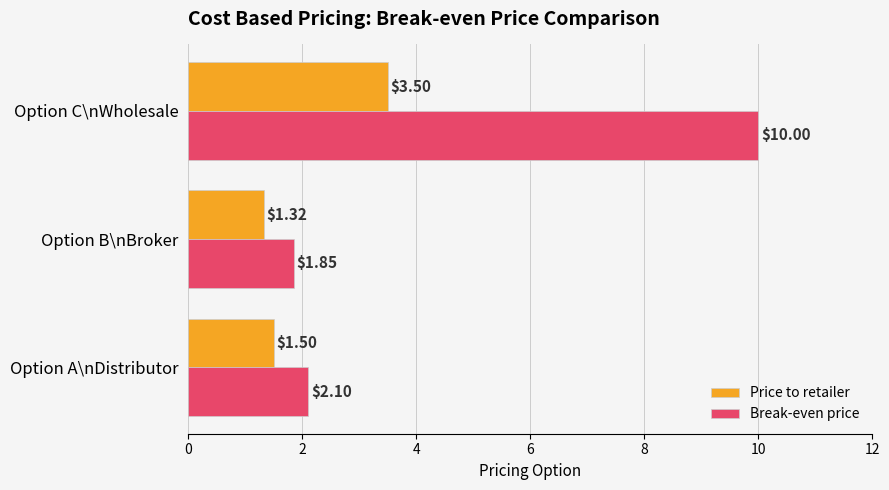

Which category has the lowest value across all series?

Option B\nBroker